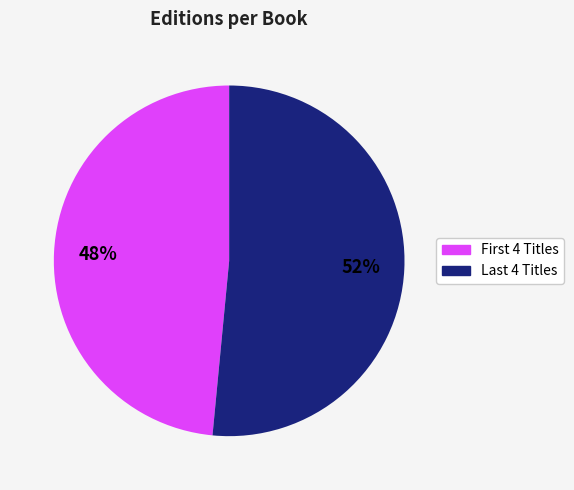

Rank the categories by value from highest to lowest.

Last 4 Titles, First 4 Titles